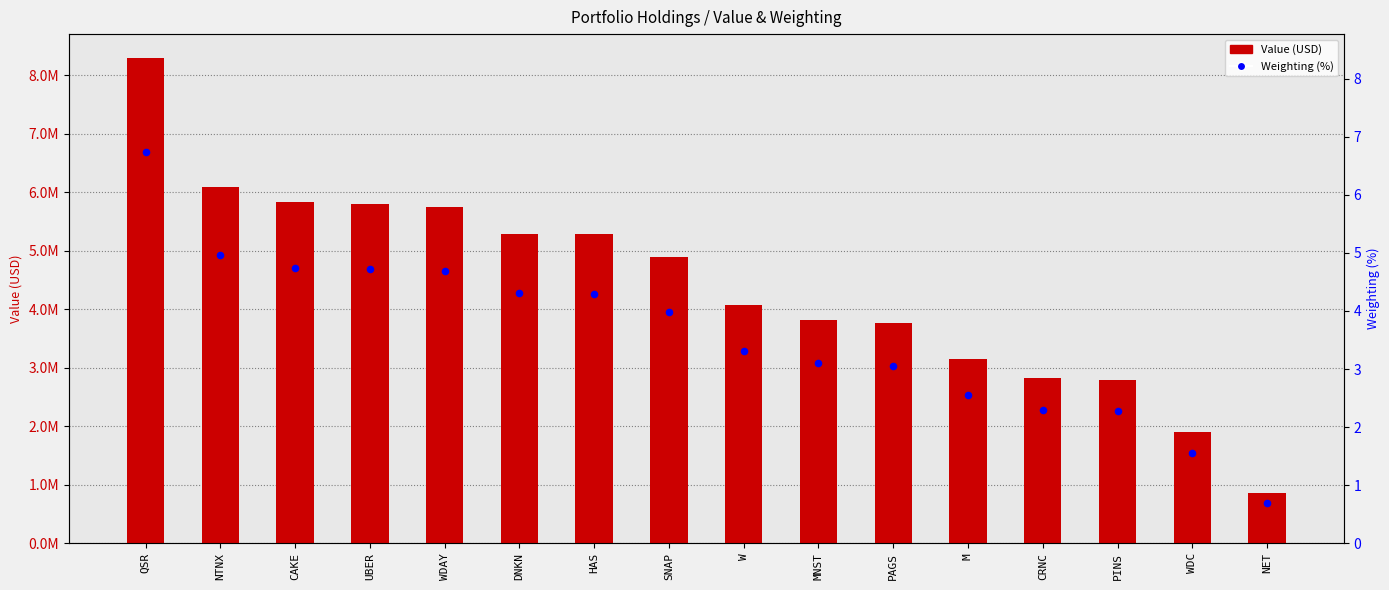

At which category is the sum across all series the highest?

QSR